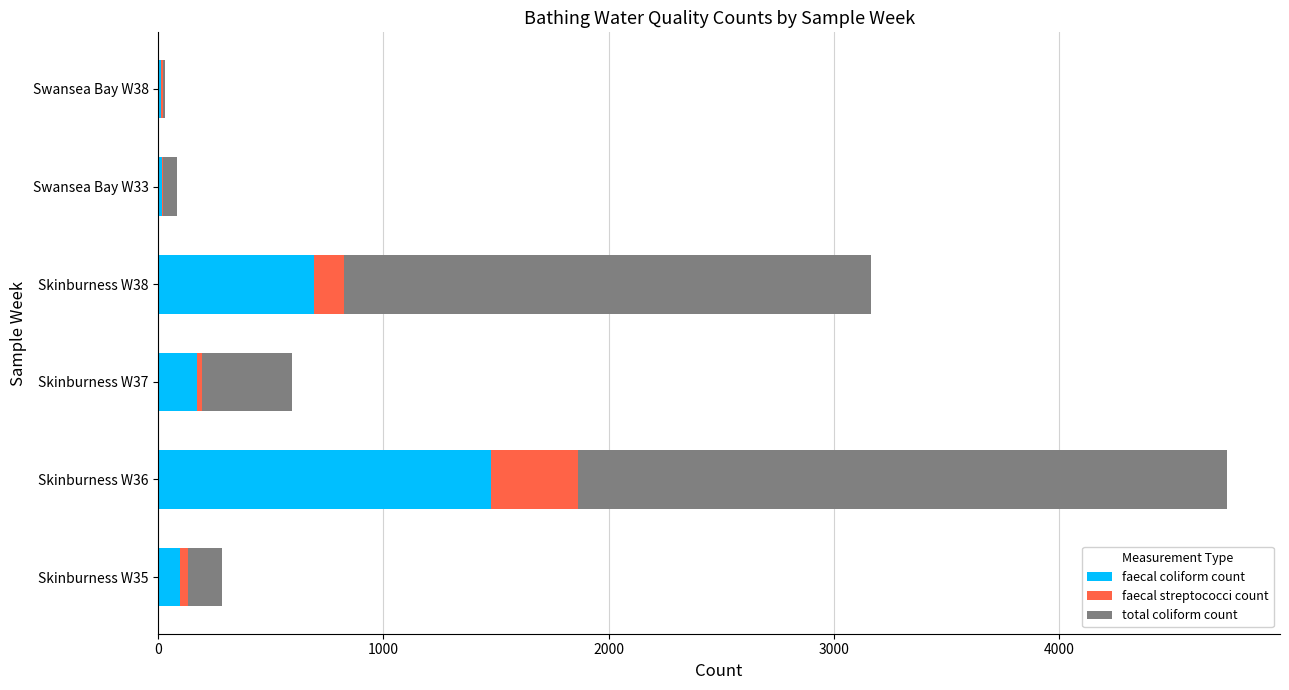

What is the highest value of the faecal coliform count series?

1480